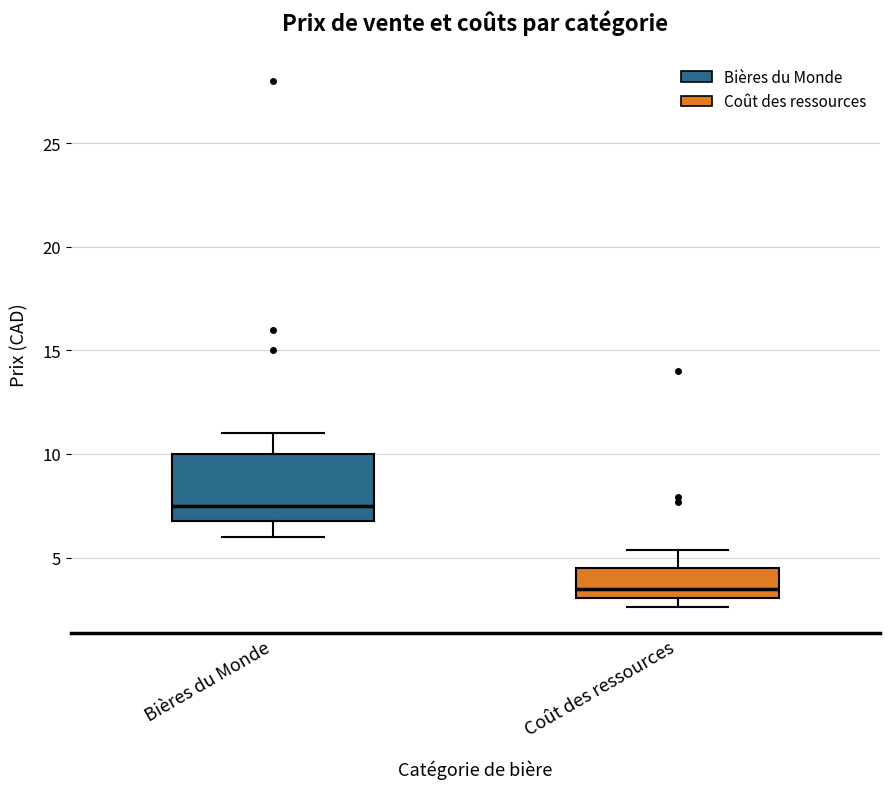

Which box is the tallest, from its lower edge to its upper edge?

Bières du Monde